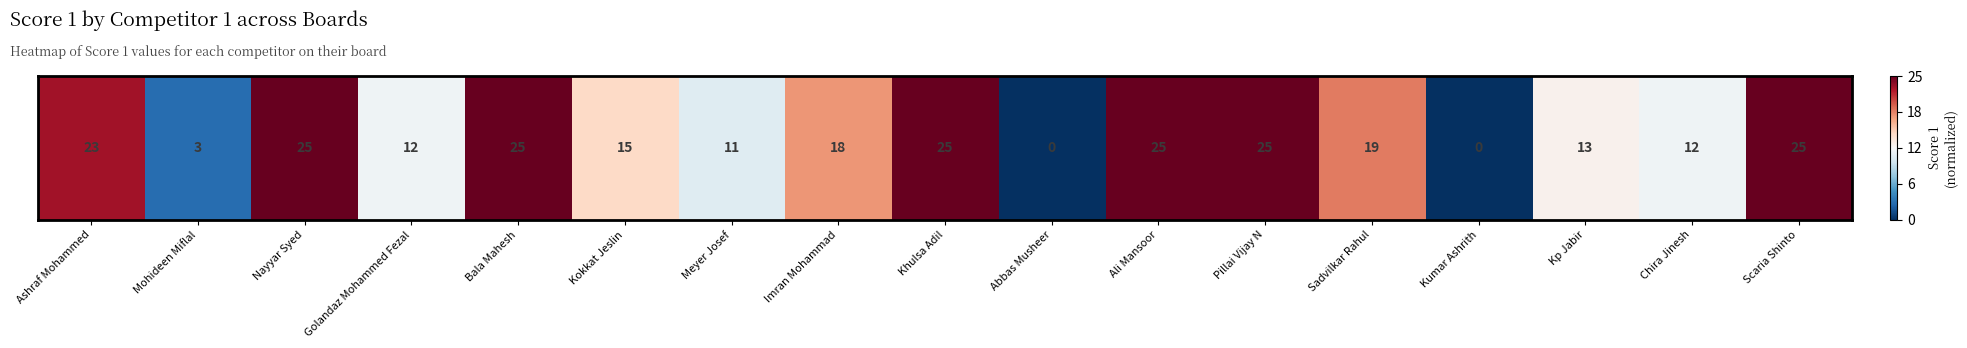

Is it true that the value at Scaria Shinto is 1.0?

True